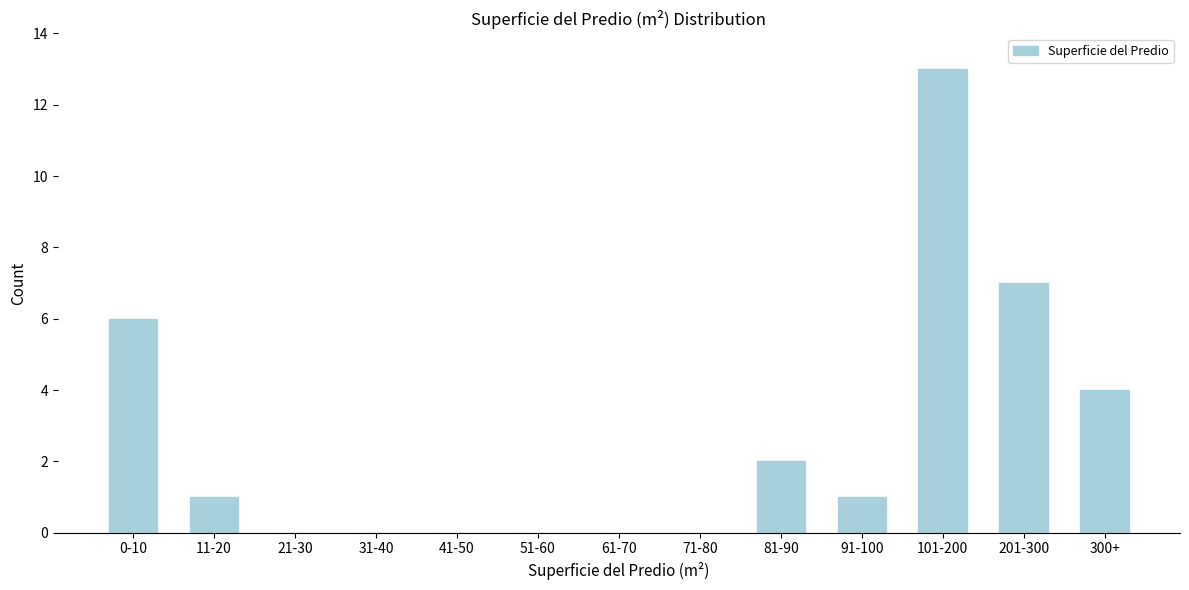

Reading left to right, transcribe all the data shown in this chart.

0-10=6	11-20=1	21-30=0	31-40=0	41-50=0	51-60=0	61-70=0	71-80=0	81-90=2	91-100=1	101-200=13	201-300=7	300+=4